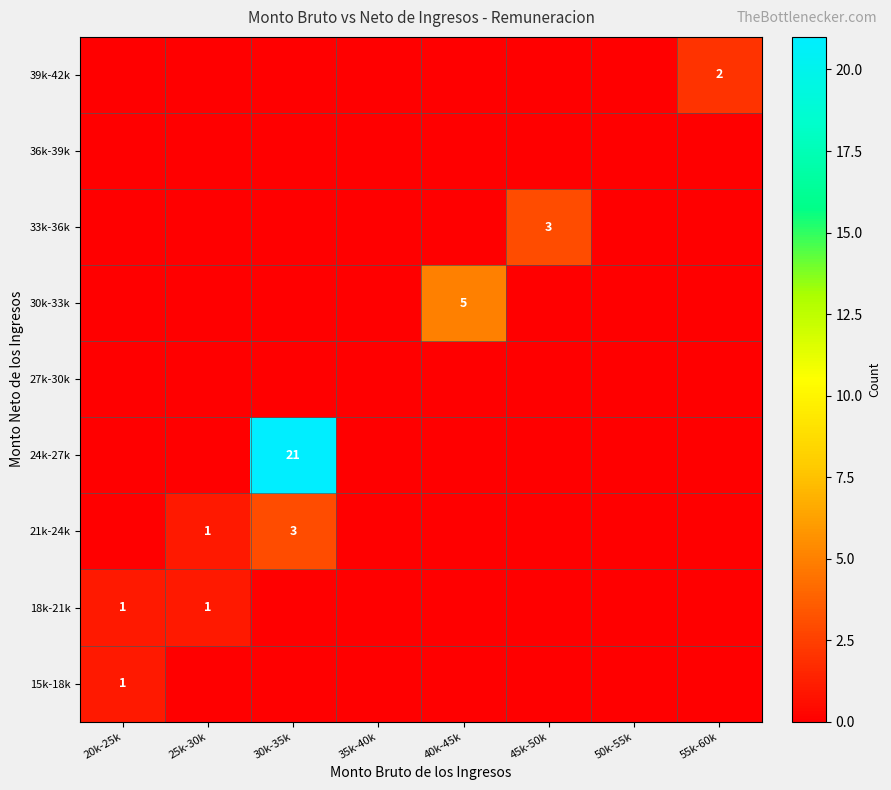

What is the highest value of the 33k-36k series?

3